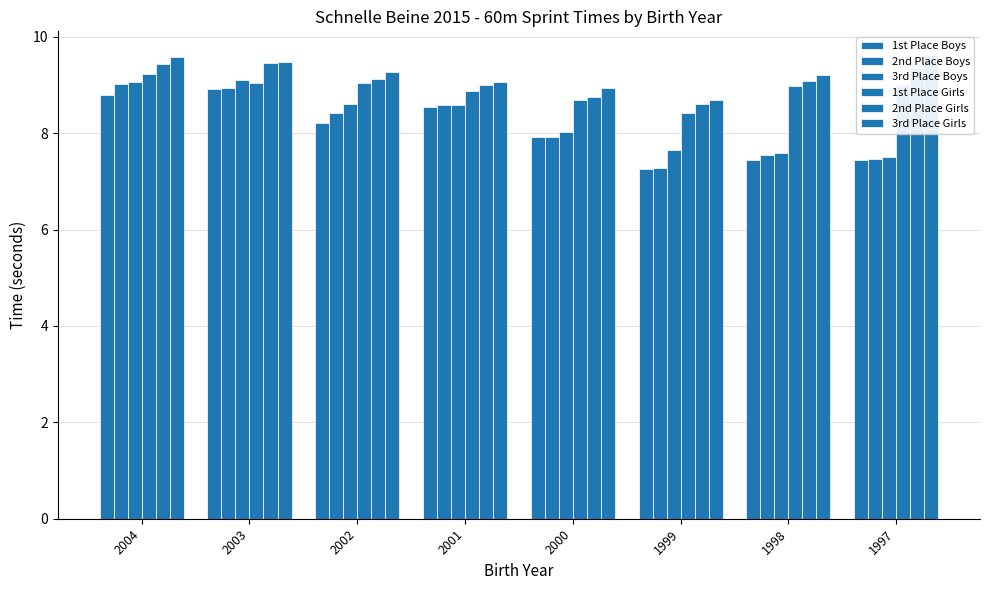

At which category does the chart reach its peak across all series?

1997